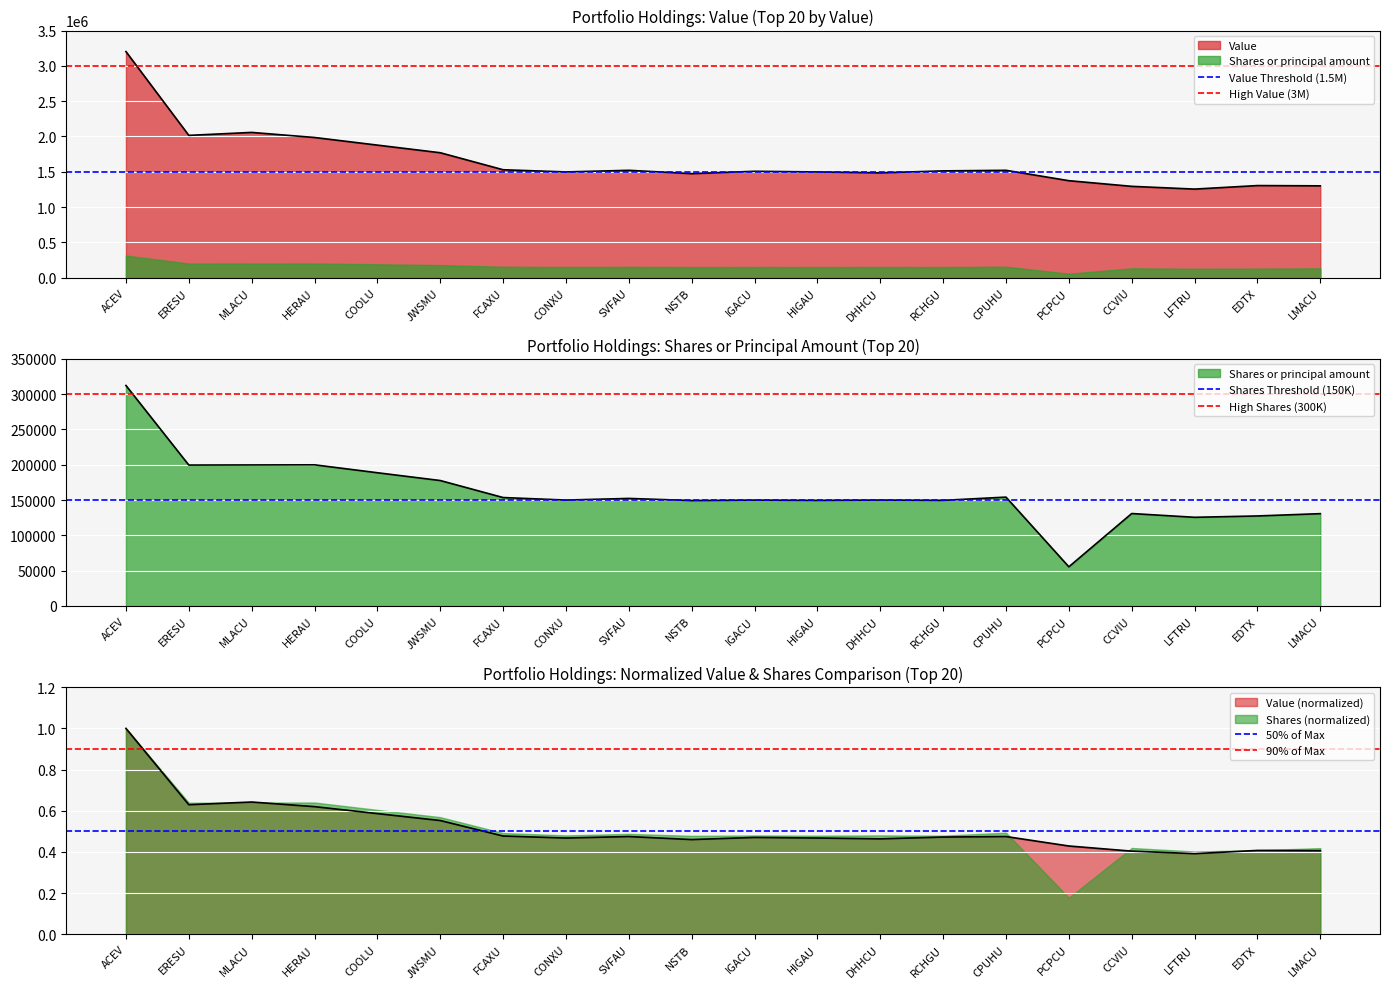

At how many categories does at least one series exceed 932117?

2